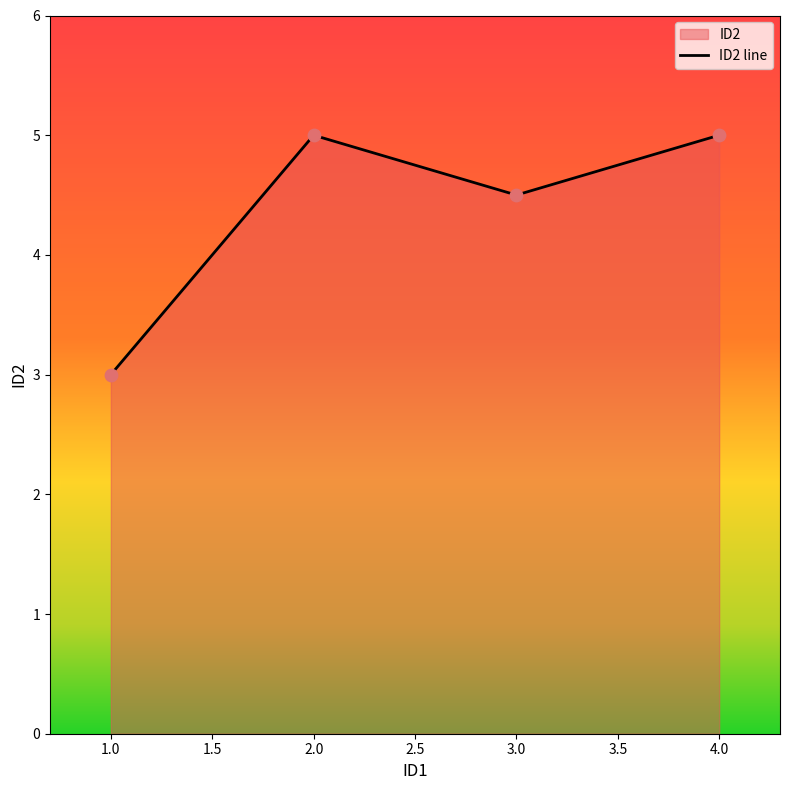

Which has a higher value, 1 or 1?

1